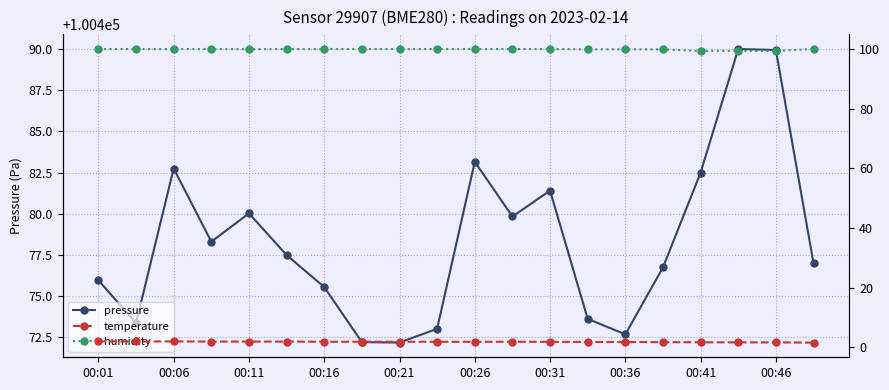

At which category is the sum across all series the highest?

17